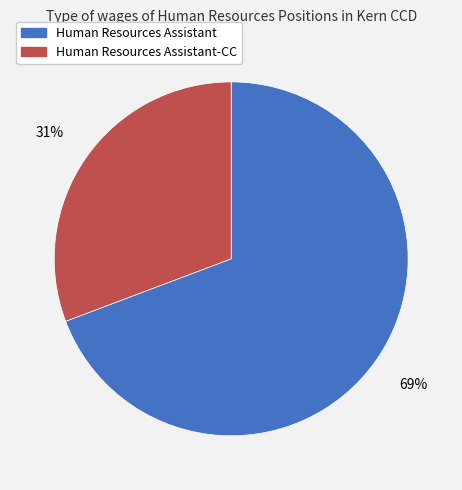

To the nearest percent, what is the average slice percentage?

50%